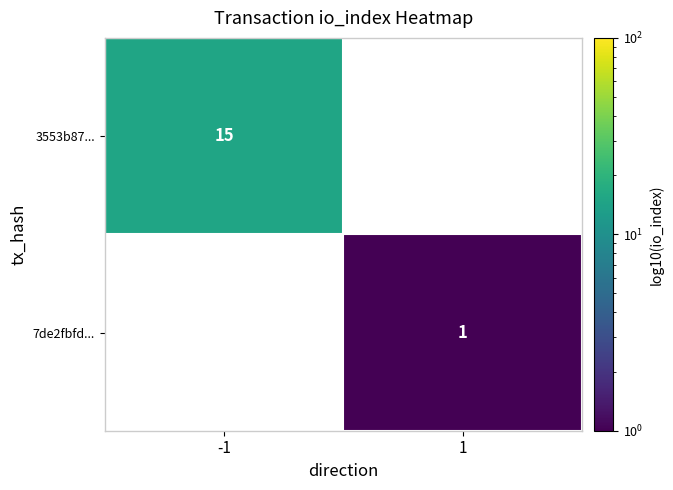

Is the value of 7de2fbfd... at 1 greater than the value of 3553b87... at -1?

No